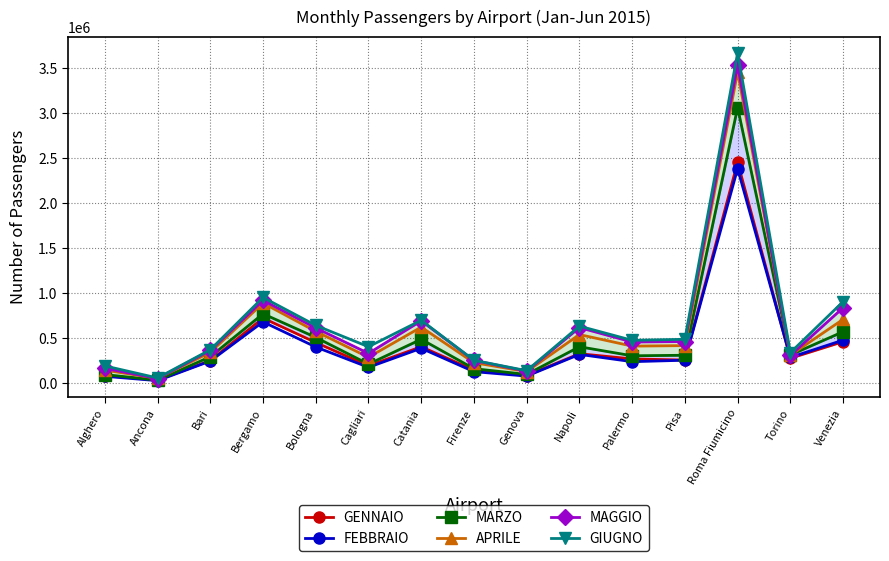

The APRILE series shows 542130 at Torino. True or false?

False